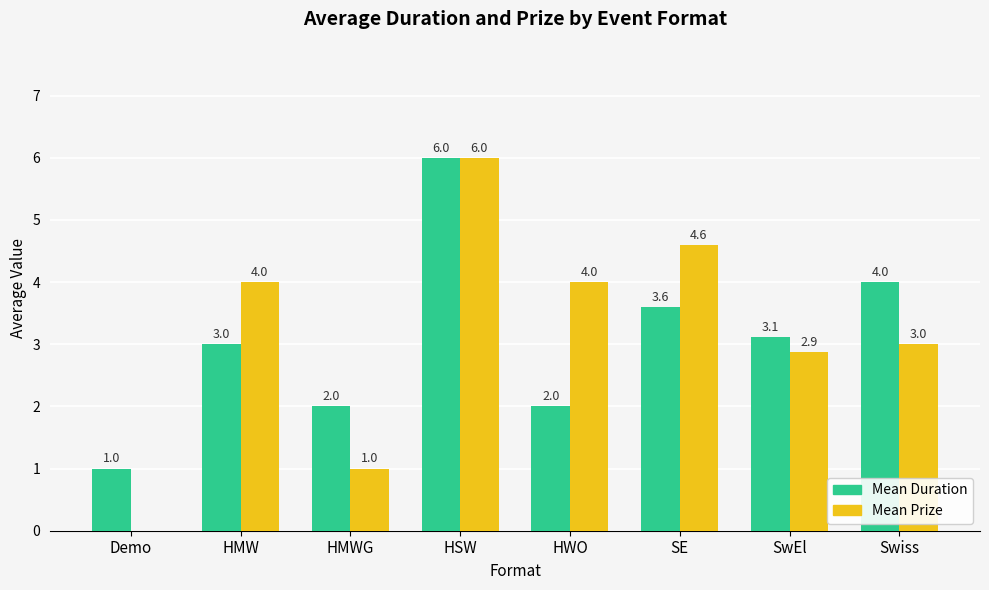

At which category is the sum across all series the highest?

HSW